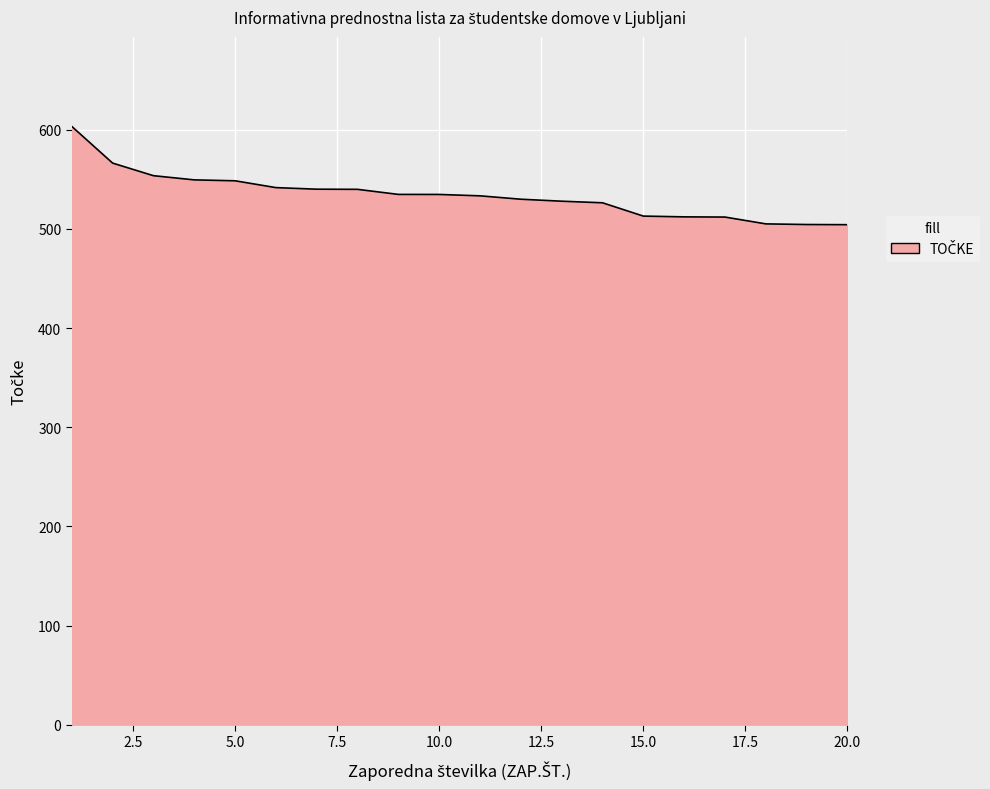

What is the minimum value shown in the chart?

504.4